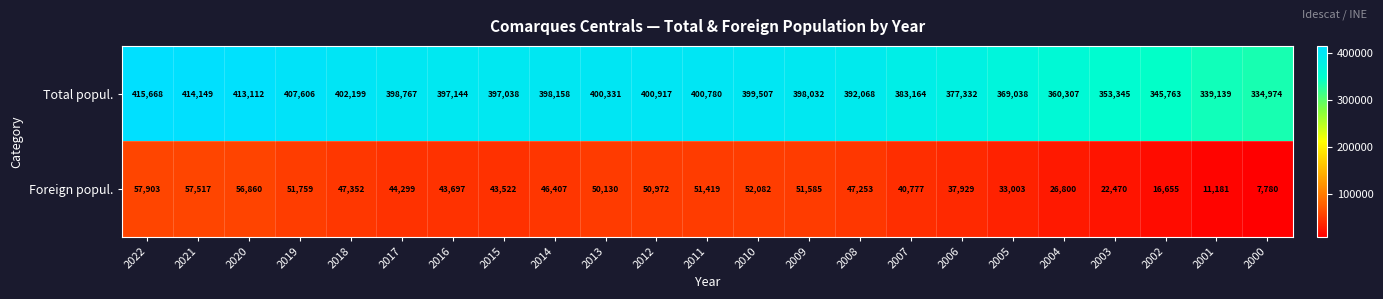

Between 2017 and 2003, which series saw the biggest shift?

Total popul.